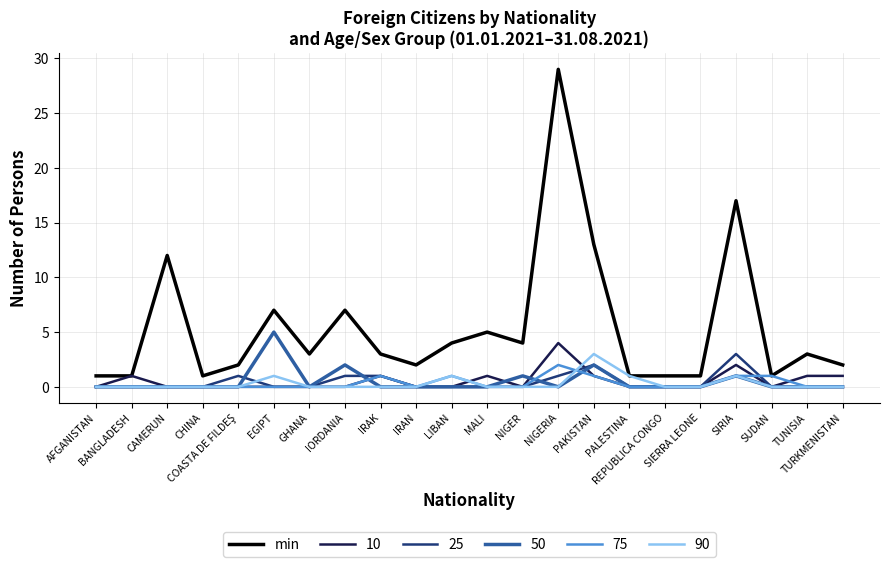

Which series has the widest spread of values?

min